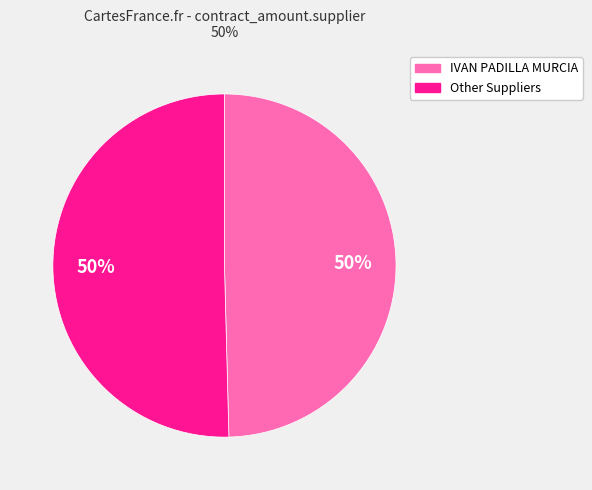

To the nearest percent, what is the average slice percentage?

50%